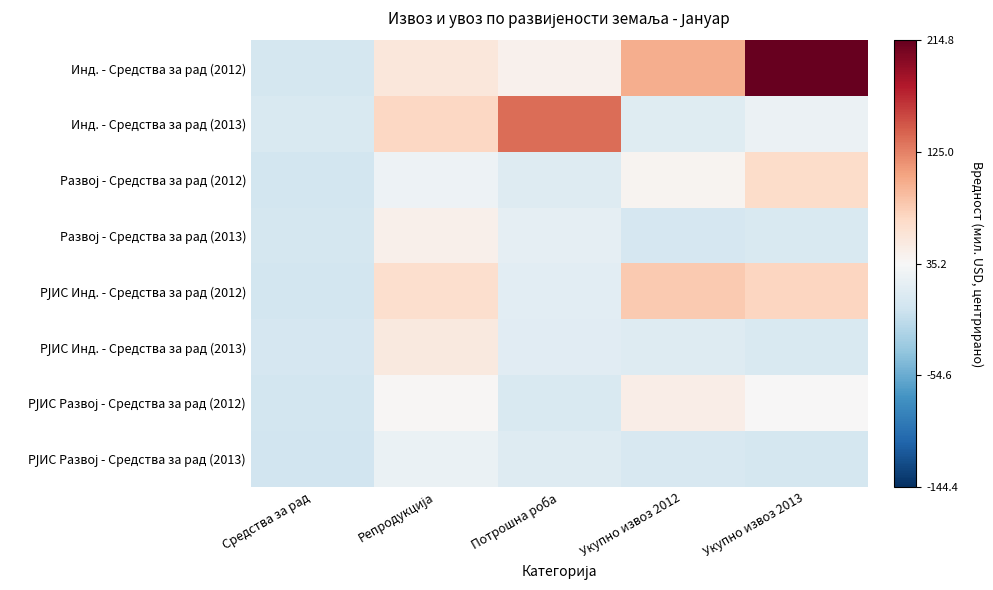

Rank the series at Укупно извоз 2012 from lowest to highest value.

Развој - Средства за рад (2013), РЈИС Развој - Средства за рад (2013), РЈИС Инд. - Средства за рад (2013), Инд. - Средства за рад (2013), Развој - Средства за рад (2012), РЈИС Развој - Средства за рад (2012), РЈИС Инд. - Средства за рад (2012), Инд. - Средства за рад (2012)